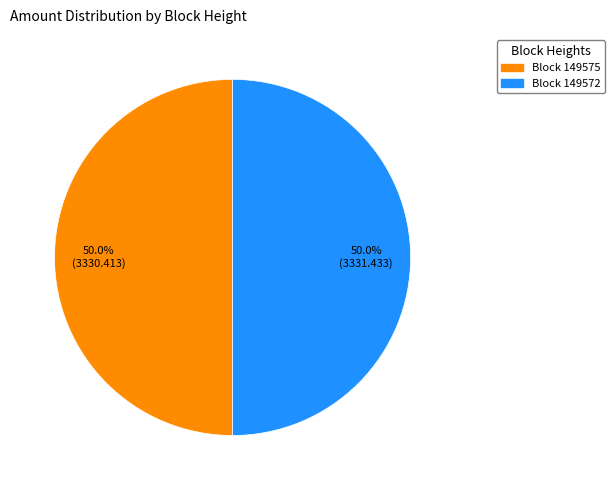

How many slices are in this pie chart?

2